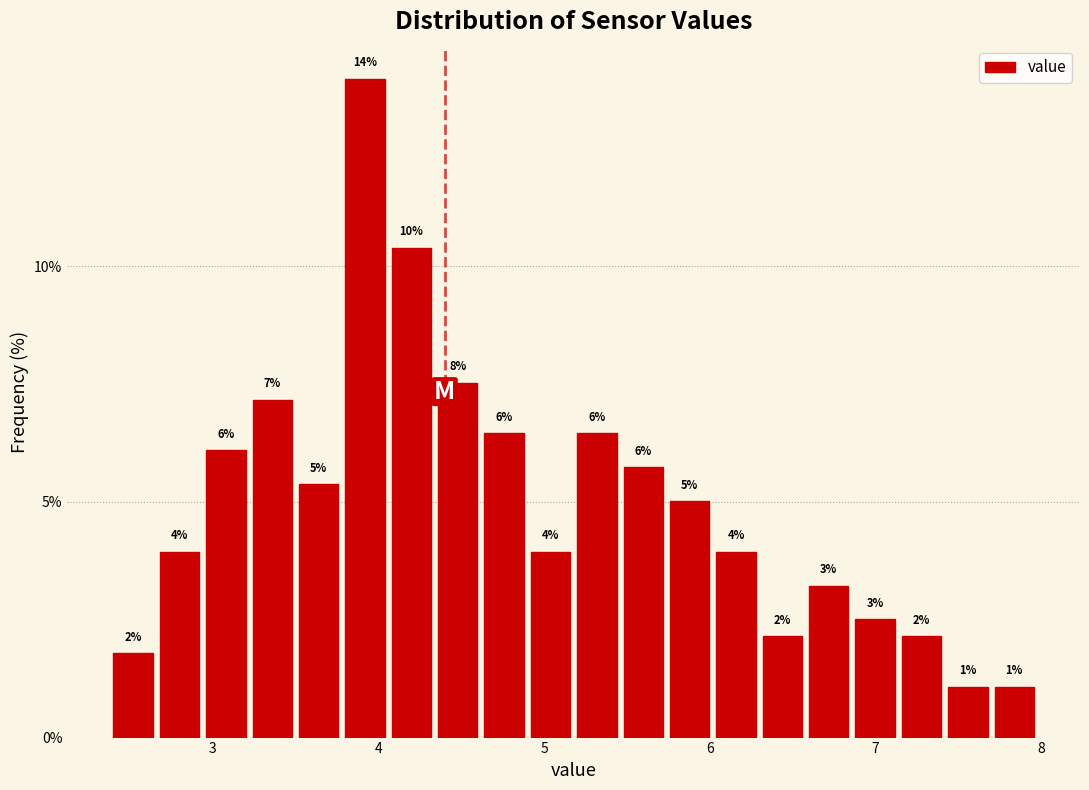

Read against the x-axis, roughly where is the centre of the tallest bar?

3.9